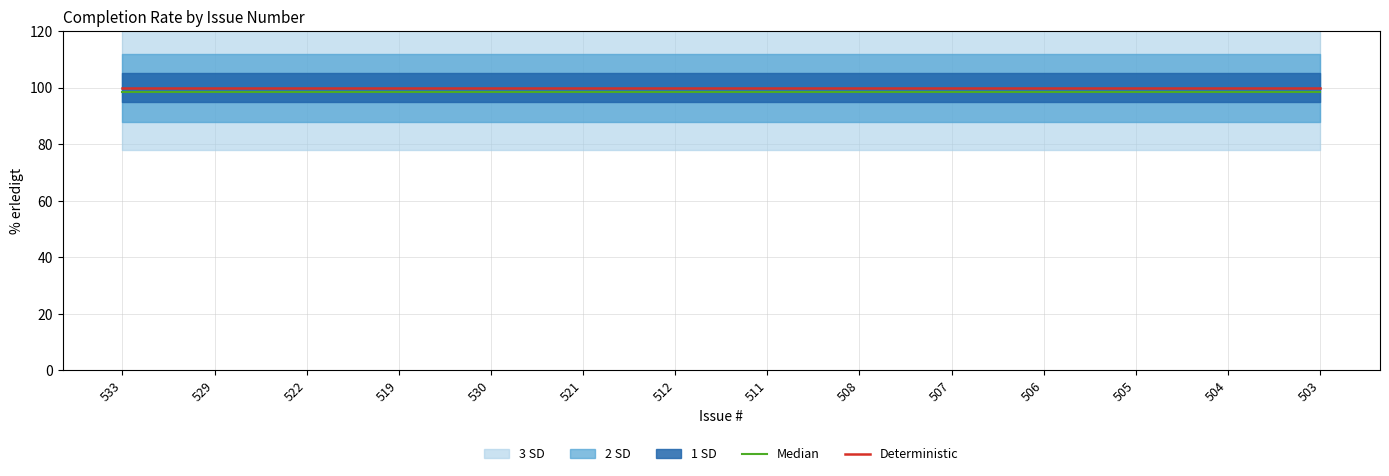

Rank the series at 504 from lowest to highest value.

Median, Deterministic